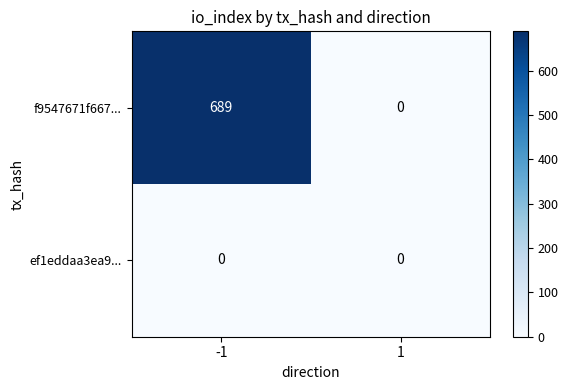

Which series has the largest total across all categories?

f9547671f667...